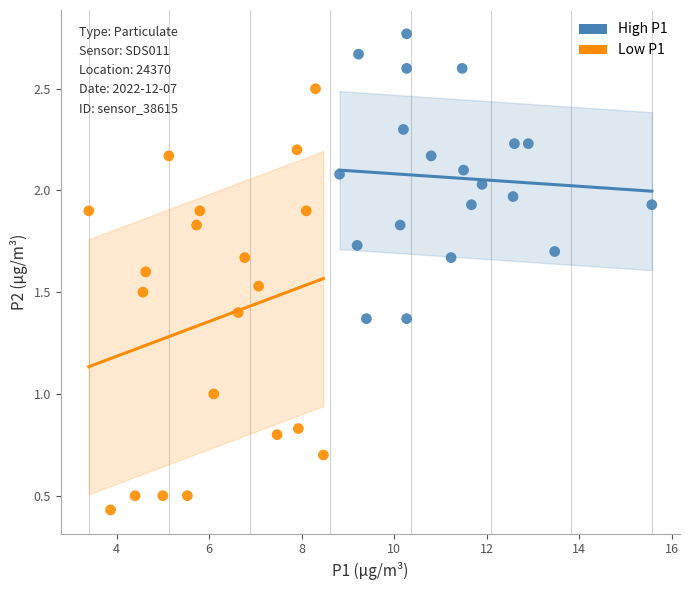

Which series contains the highest Y value?

High P1